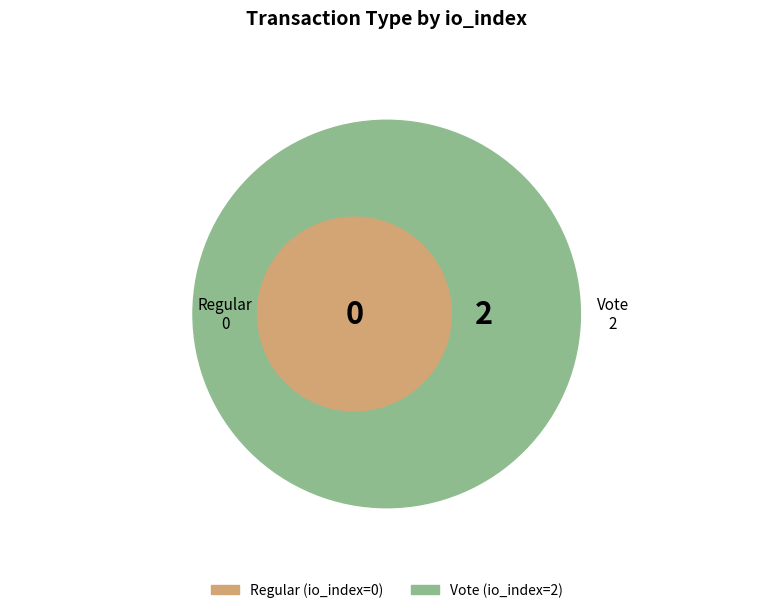

Is it true that Vote is 100% of the pie?

True